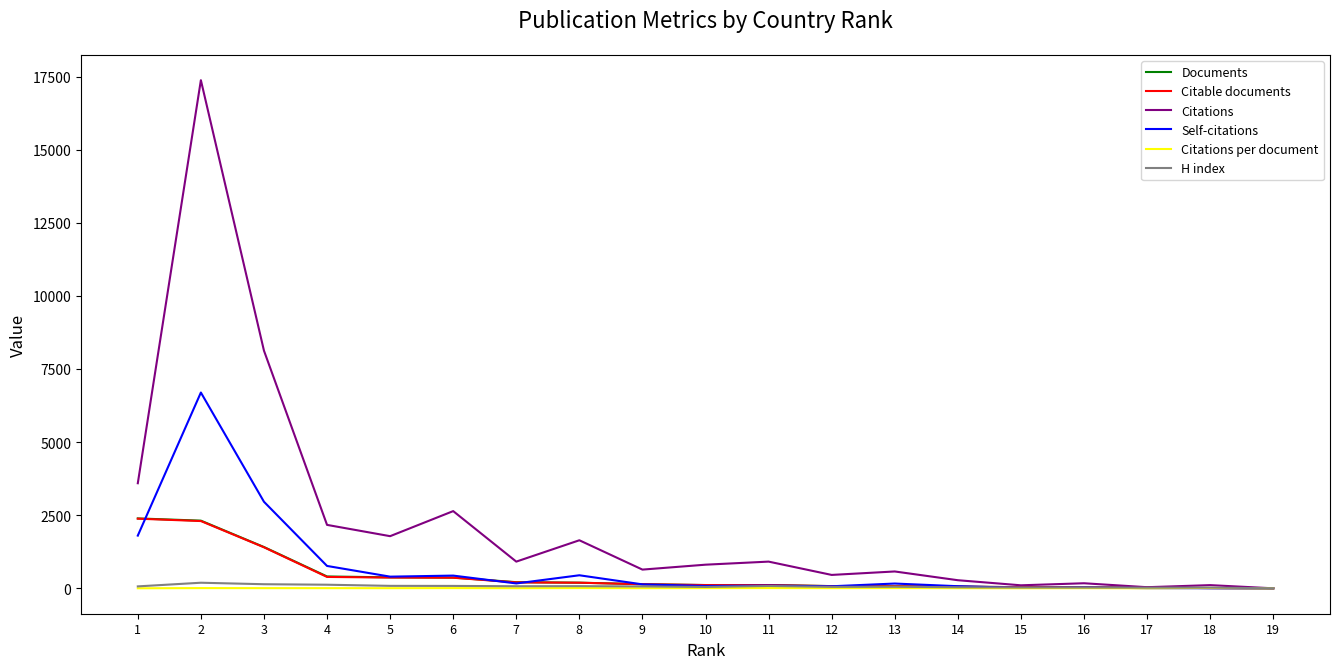

At which label does Self-citations first exceed 135?

1